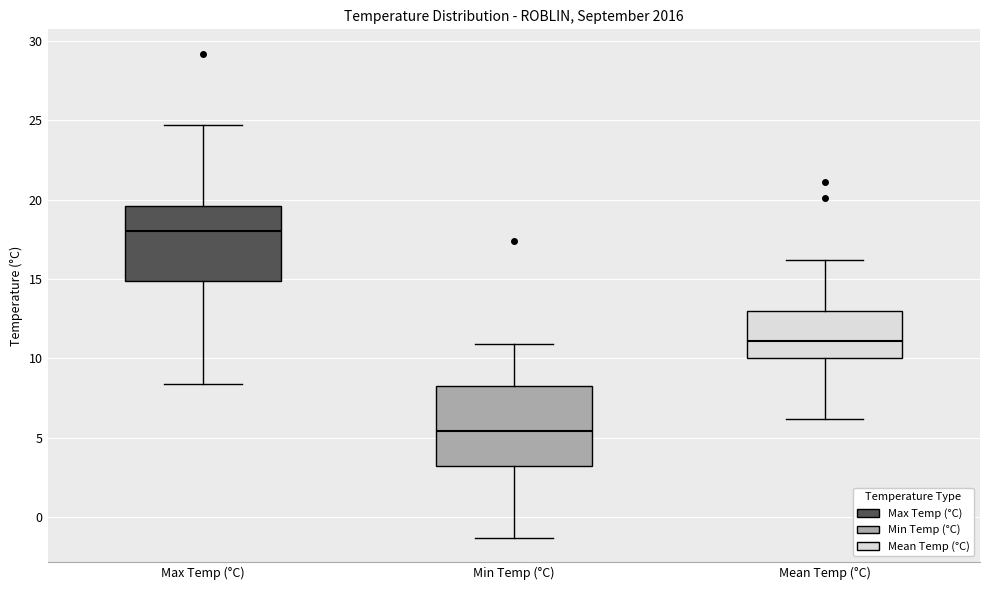

Reading left to right, transcribe this box plot: for each box, give where its median line is, the range the box spans, and where its two whiskers end, as read against the y-axis. The values are not printed on the chart, so give them approximately, as read against the axis.

Max Temp (°C): median 18.0, box 15.0 to 19.5, whiskers 8.5 to 24.5
Min Temp (°C): median 5.5, box 3.0 to 8.5, whiskers -1.5 to 11.0
Mean Temp (°C): median 11.0, box 10.0 to 13.0, whiskers 6.0 to 16.0